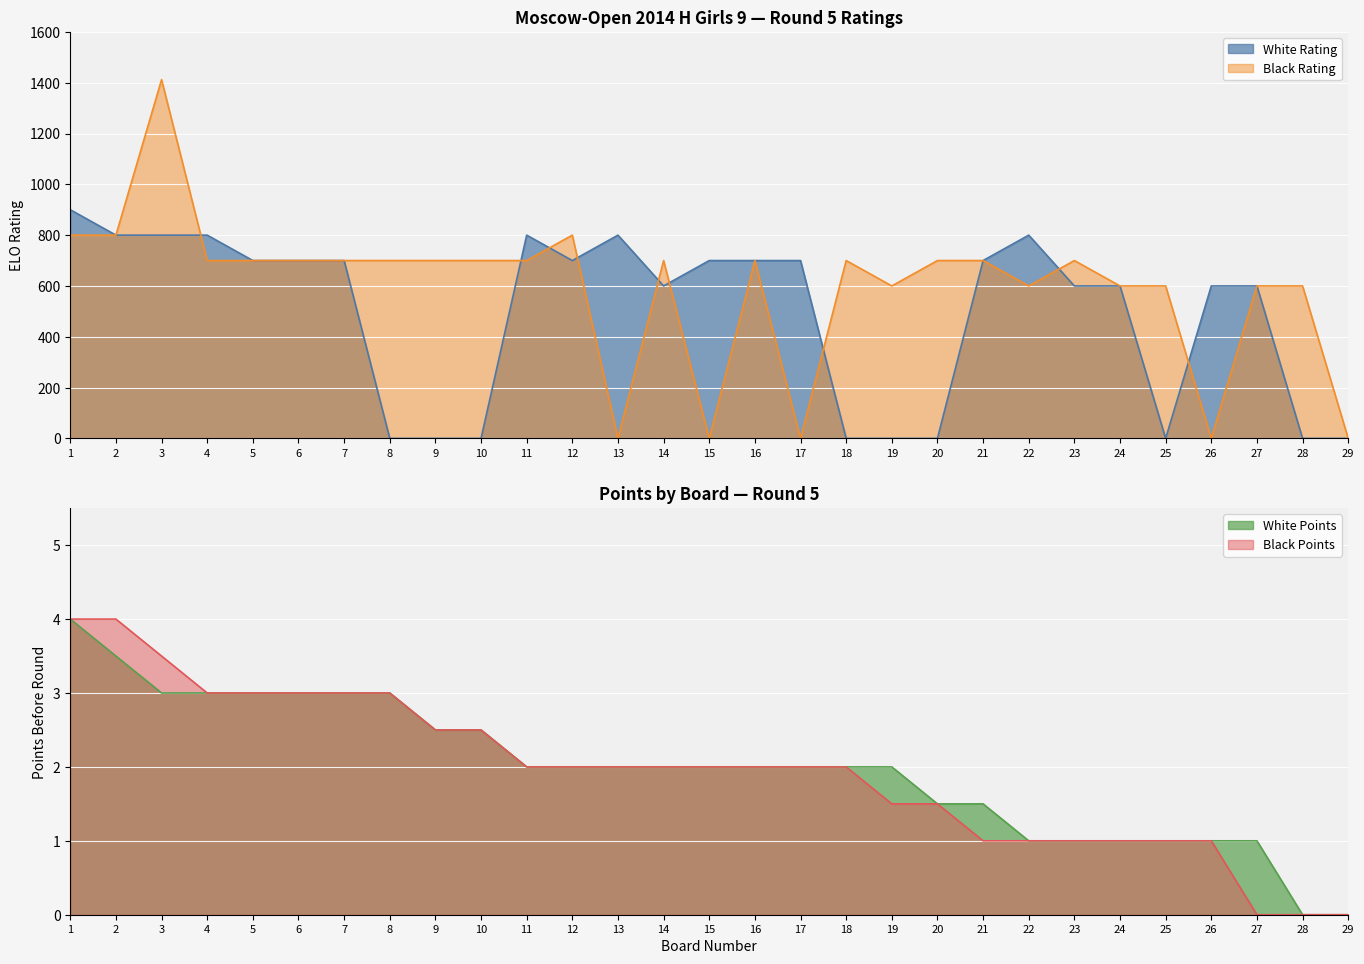

List the labels in order of White Rating value, smallest first.

8, 9, 10, 18, 19, 20, 25, 28, 29, 14, 23, 24, 26, 27, 5, 6, 7, 12, 15, 16, 17, 21, 2, 3, 4, 11, 13, 22, 1